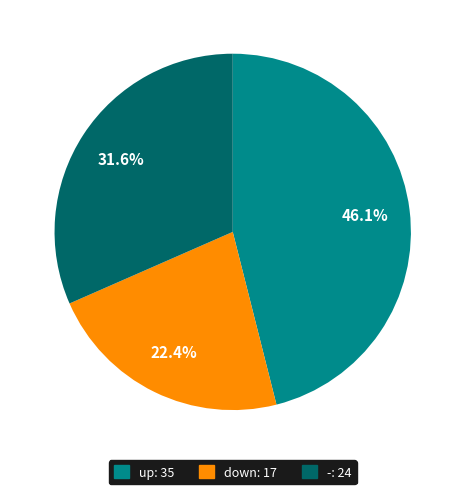

How many slices are in this pie chart?

3